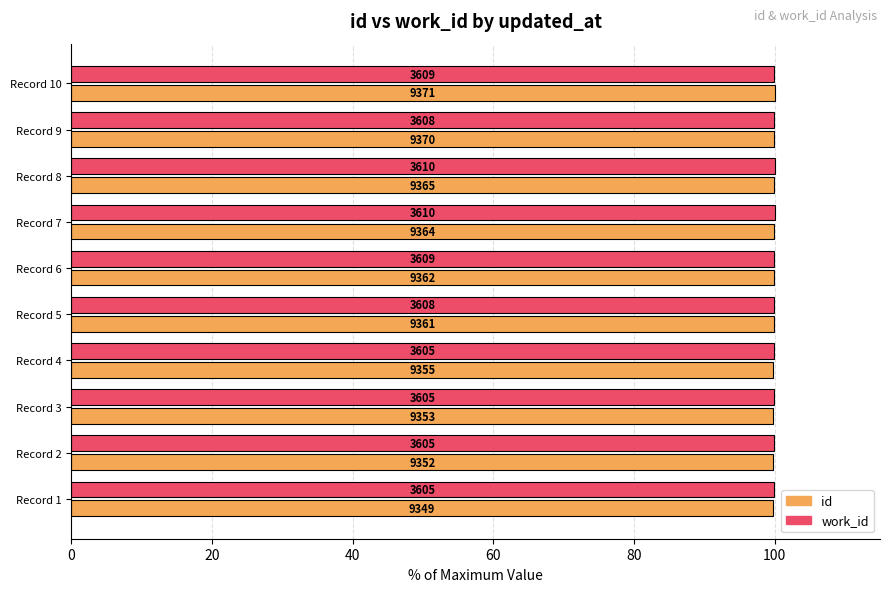

What are all the series names shown in the legend?

id, work_id